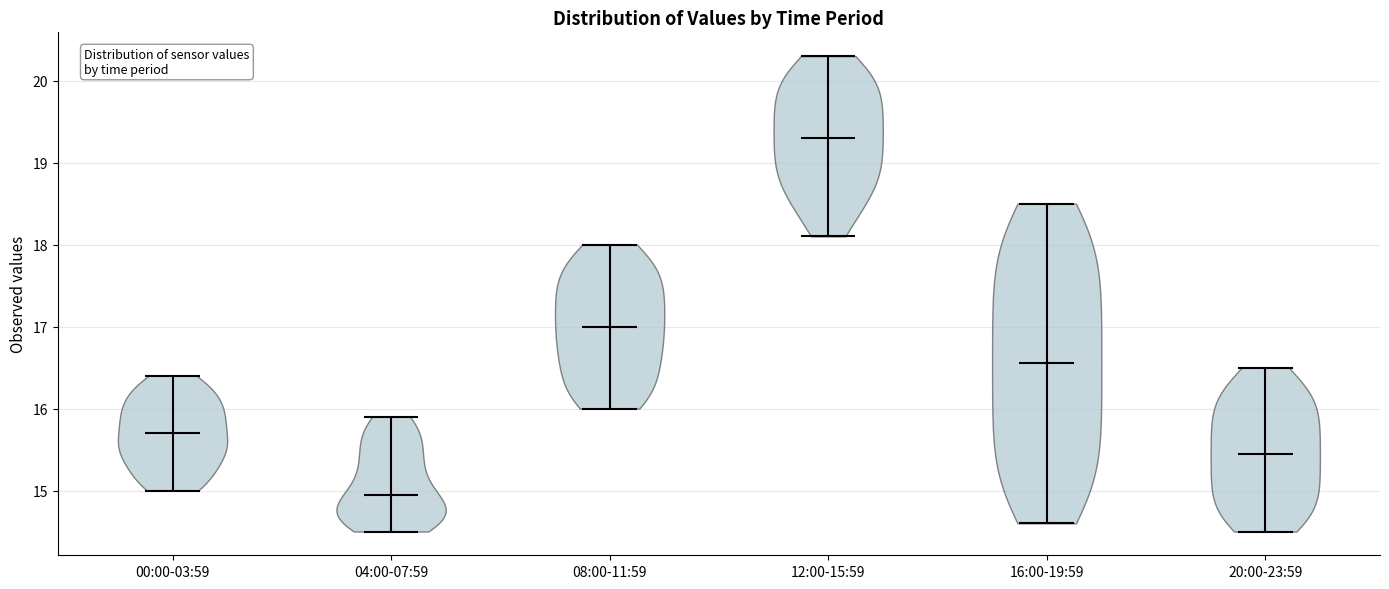

What is the lowest point the violin for 12:00-15:59 reaches on the y-axis? The values are not printed on the chart, so give them approximately, as read against the axis.

18.1